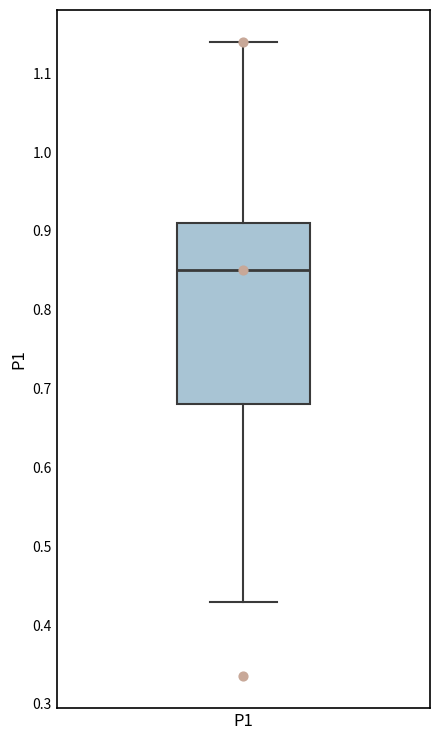

Where is the lower edge of the box for P1 on the y-axis? The values are not printed on the chart, so give them approximately, as read against the axis.

0.68